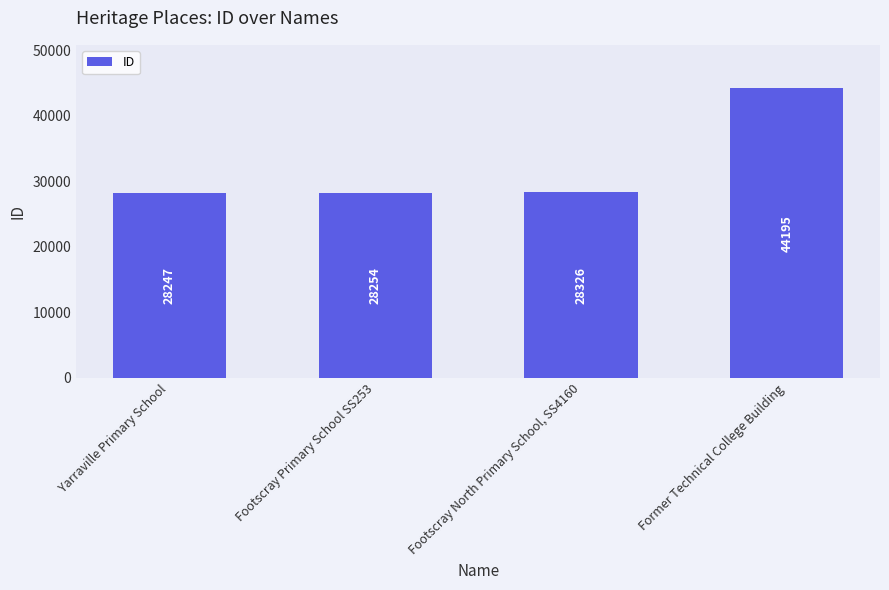

What is the value of the 2nd bar from the left?

28254